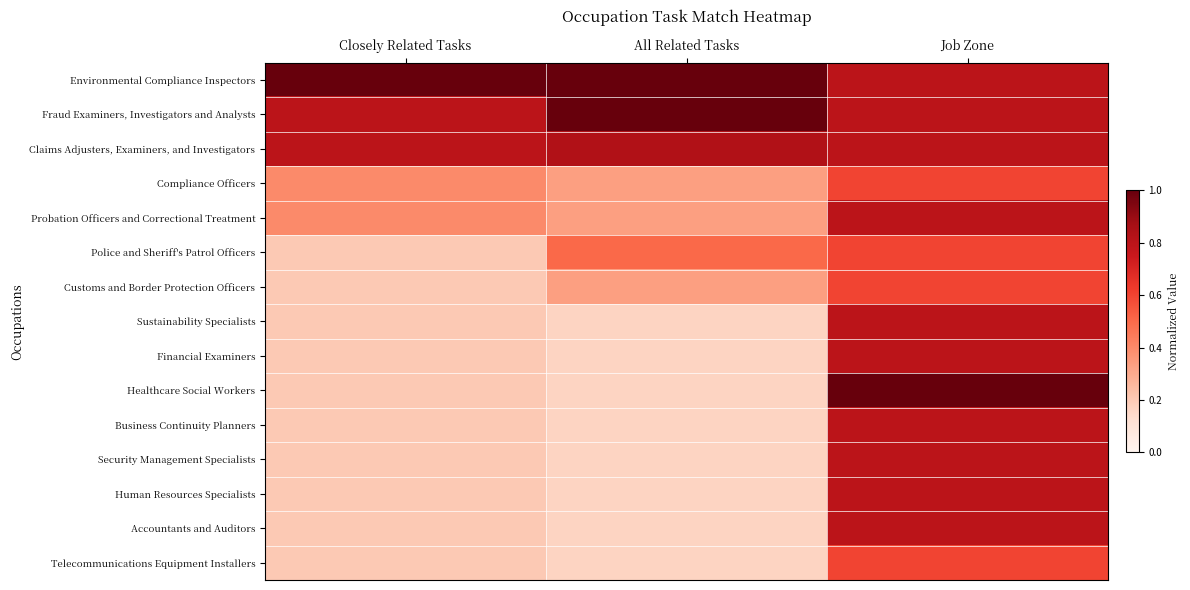

Rank the series by their maximum value, from highest to lowest.

Environmental Compliance Inspectors, Fraud Examiners, Investigators and Analysts, Healthcare Social Workers, Claims Adjusters, Examiners, and Investigators, Probation Officers and Correctional Treatment, Sustainability Specialists, Financial Examiners, Business Continuity Planners, Security Management Specialists, Human Resources Specialists, Accountants and Auditors, Compliance Officers, Police and Sheriff's Patrol Officers, Customs and Border Protection Officers, Telecommunications Equipment Installers